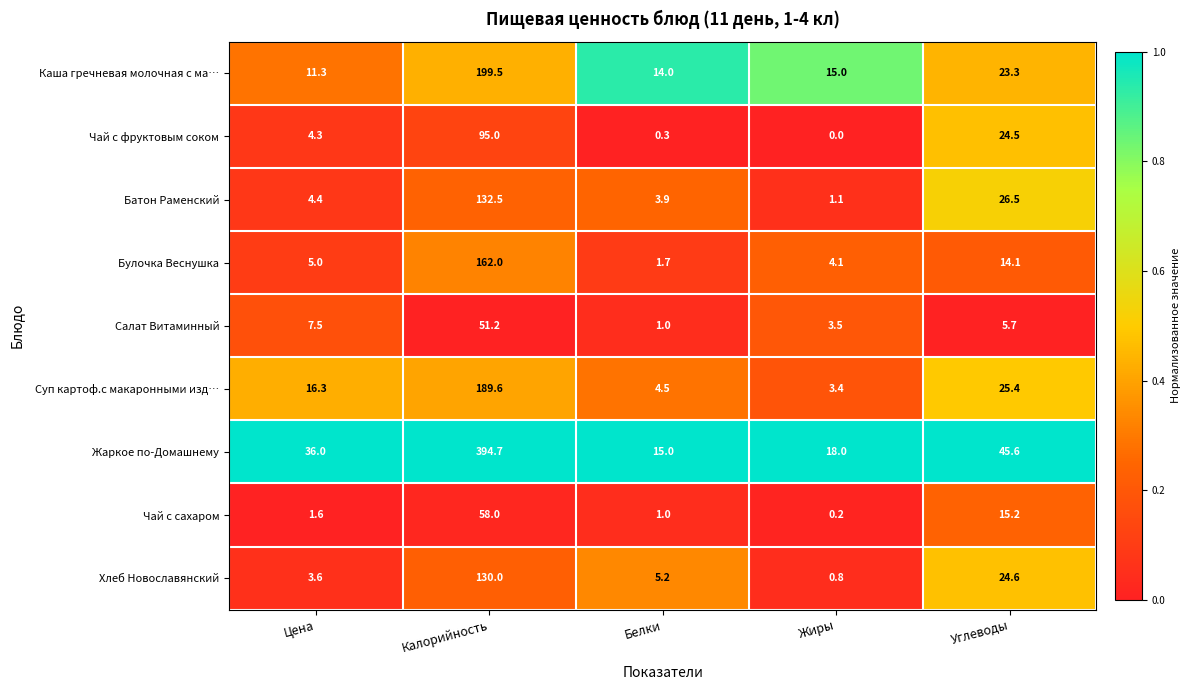

List the series in order of their peak value, lowest first.

Салат Витаминный, Чай с сахаром, Чай с фруктовым соком, Хлеб Новославянский, Батон Раменский, Булочка Веснушка, Суп картоф.с макаронными изд…, Каша гречневая молочная с ма…, Жаркое по-Домашнему